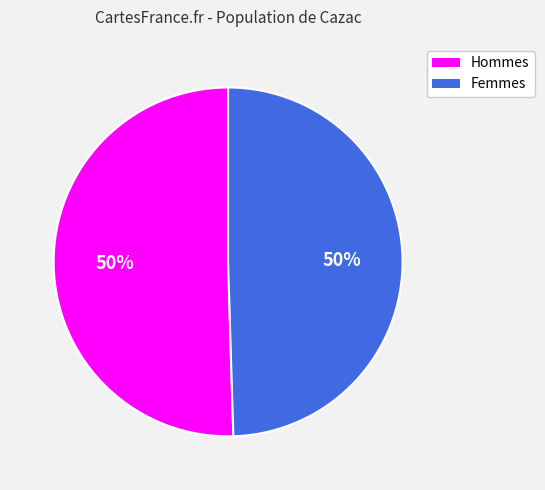

To the nearest percent, what is the average slice percentage?

50%